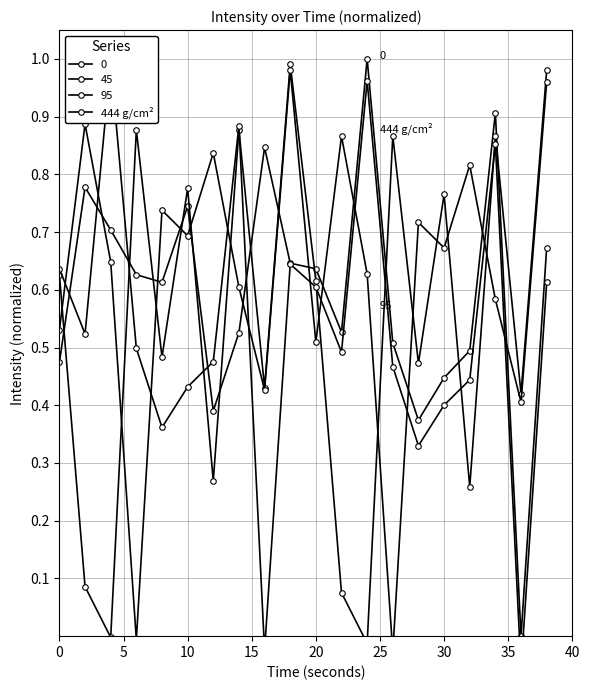

How many interior local valleys (lower than both neighbors) does the data have?

6